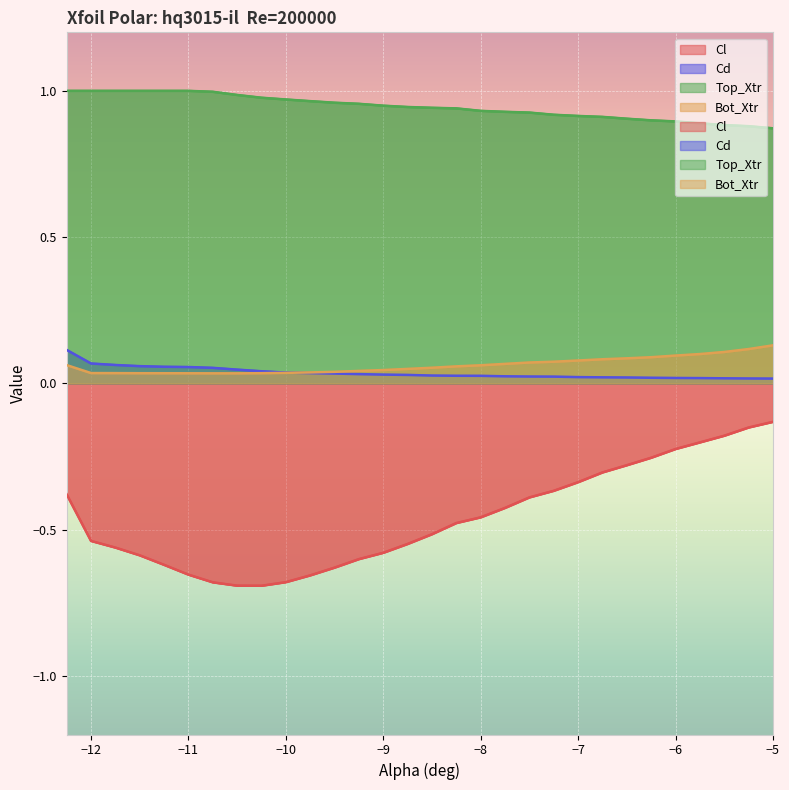

What value does the Cd series have at -11.5?

0.1